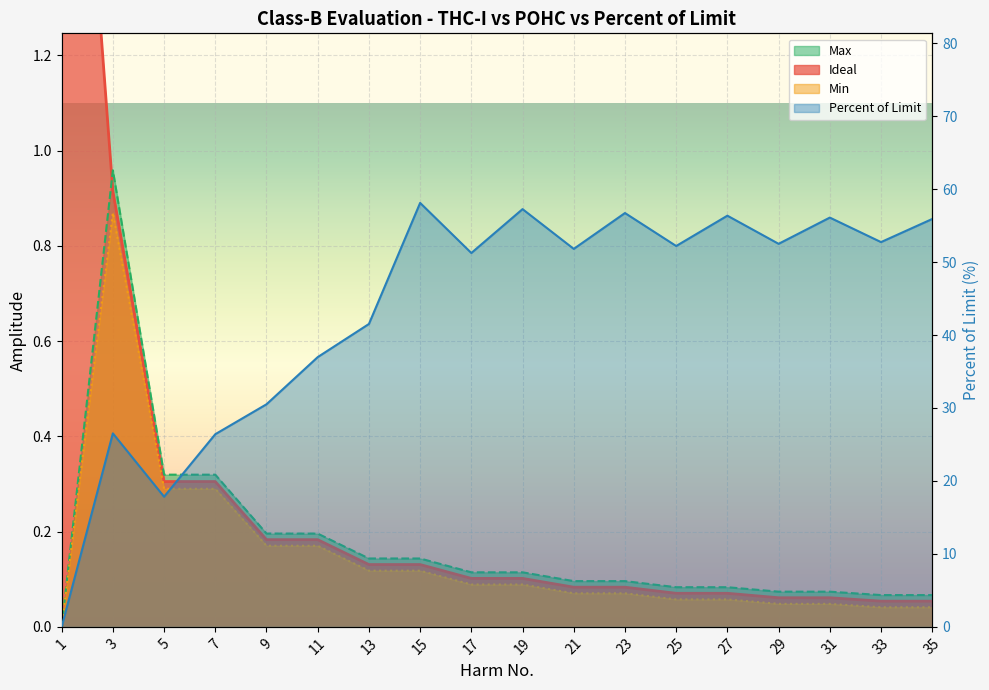

What is the spread (max minus min) of values at 15?

58.0